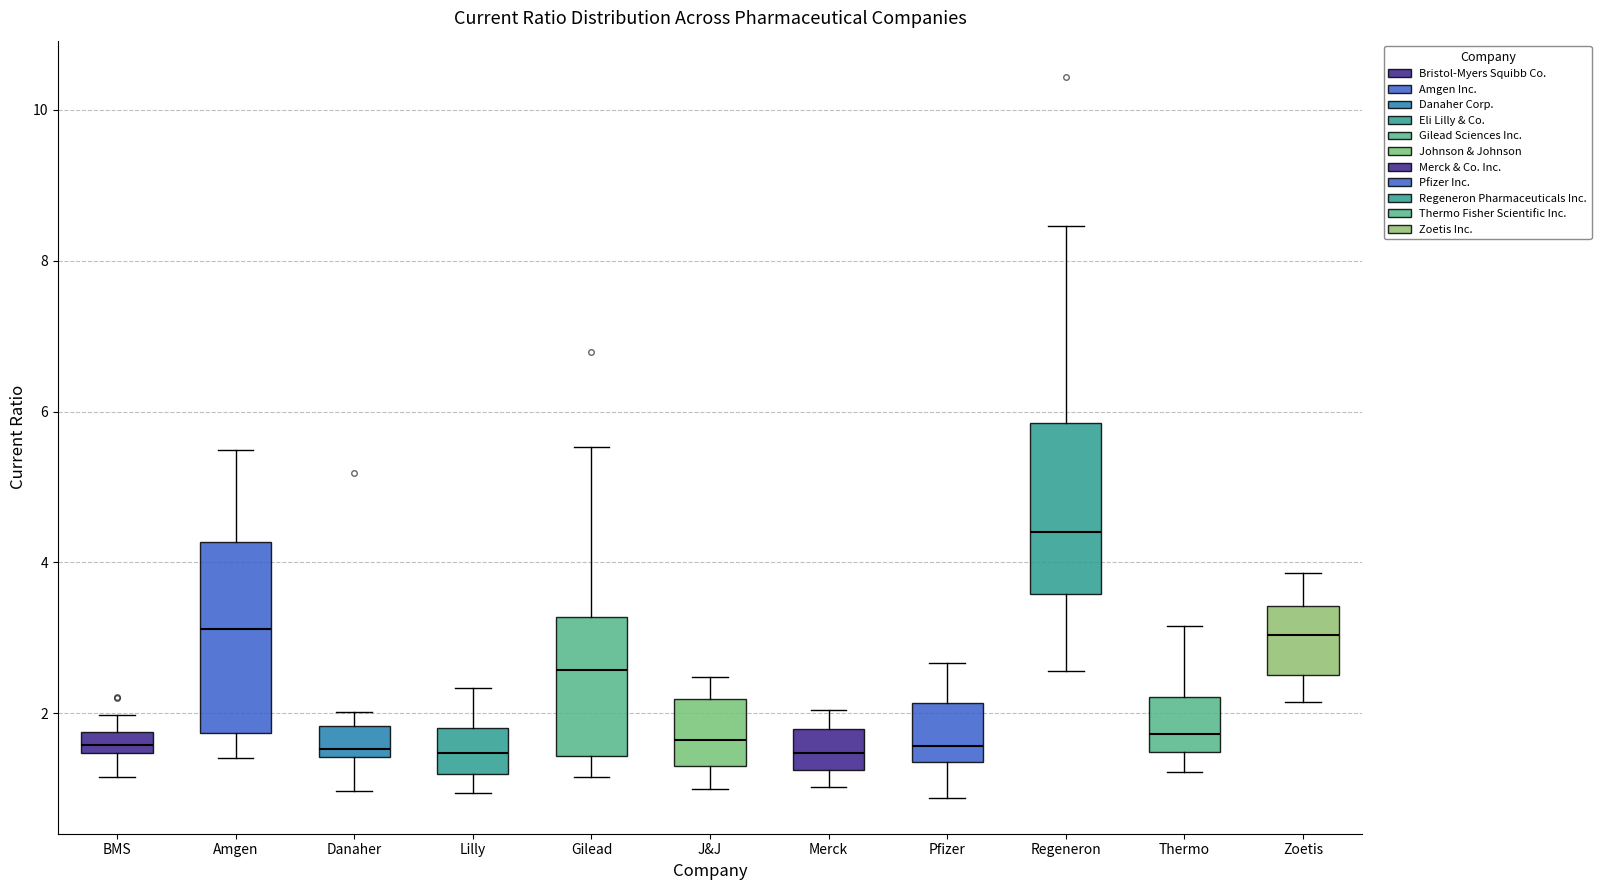

Which box's median line is the highest?

Regeneron